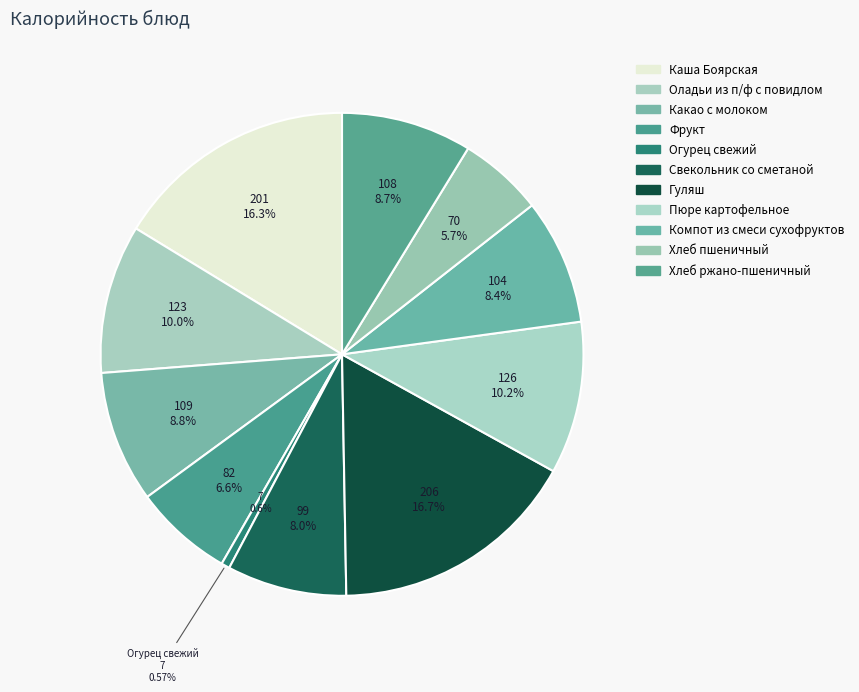

Rank the categories by value from lowest to highest.

Огурец свежий, Хлеб пшеничный, Фрукт, Свекольник со сметаной, Компот из смеси сухофруктов, Хлеб ржано-пшеничный, Какао с молоком, Оладьи из п/ф с повидлом, Пюре картофельное, Каша Боярская, Гуляш